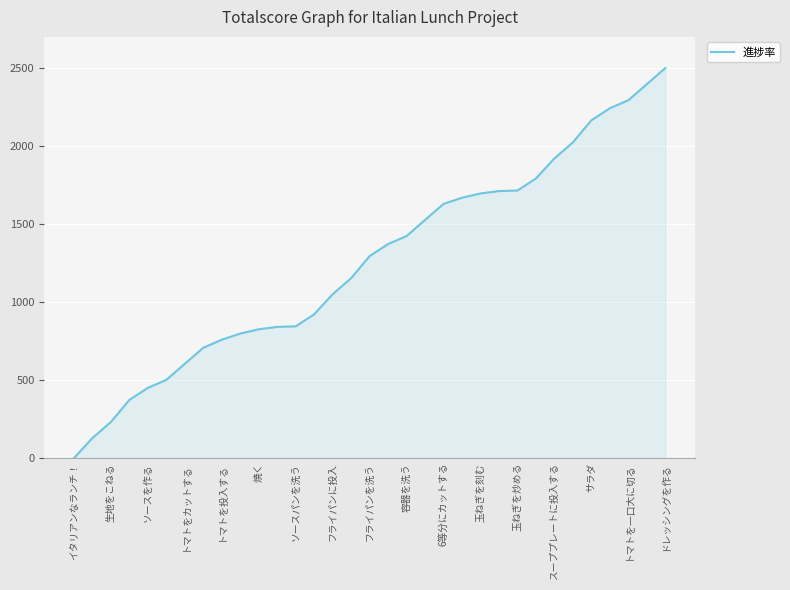

What is the greatest value displayed?

2500.0